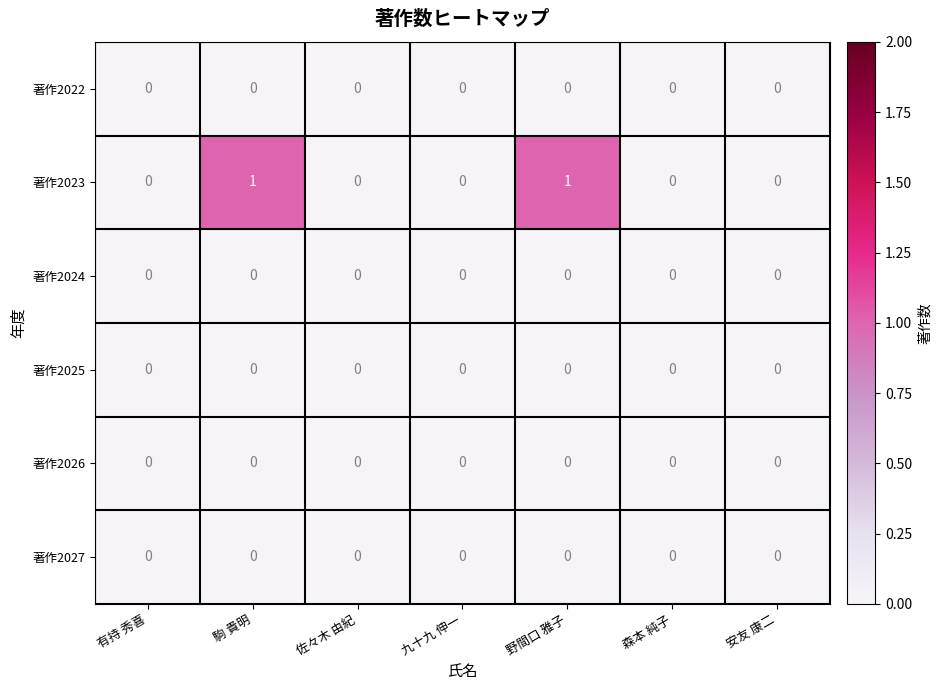

Which series changed the most between 佐々木 由紀 and 野間口 雅子?

著作2023